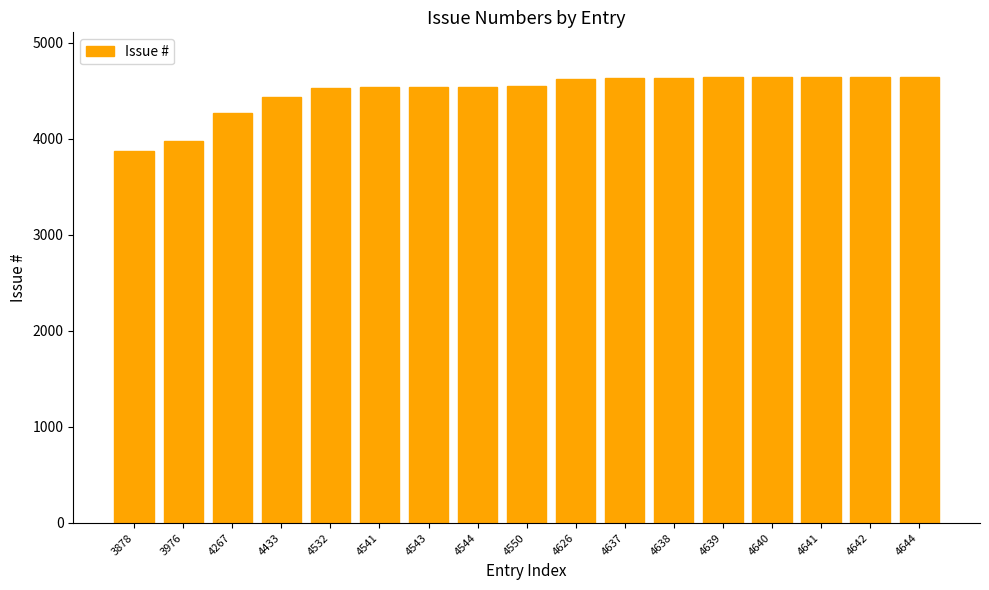

Is it true that the value at 4641 is 2049?

False